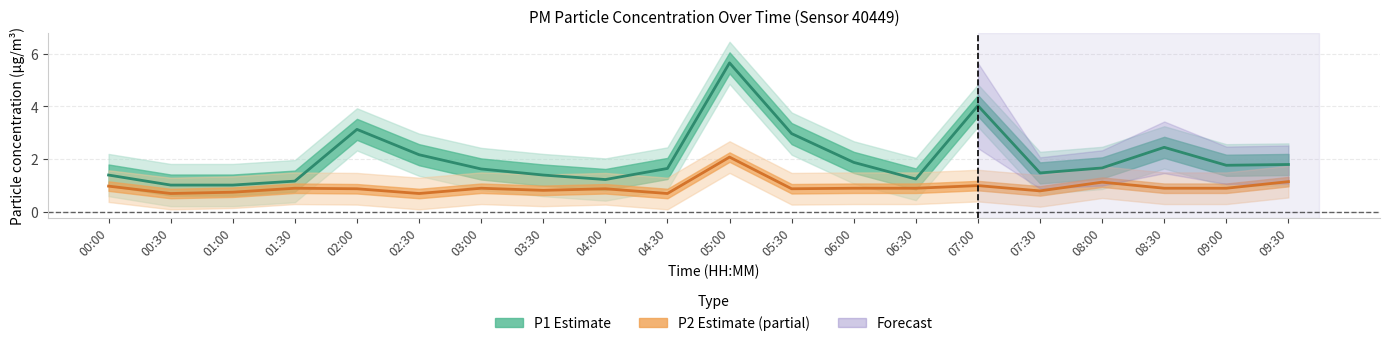

How many categories are shown in the chart?

20